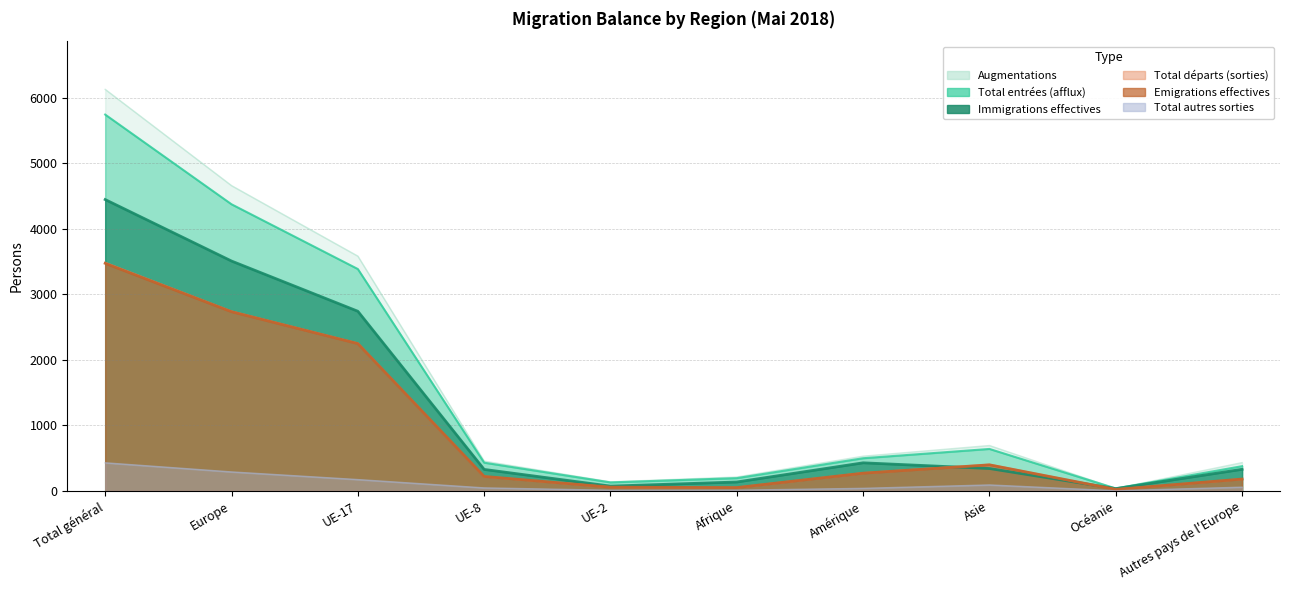

What is the difference between the maximum and minimum values in the Total départs (sorties) series?

3461